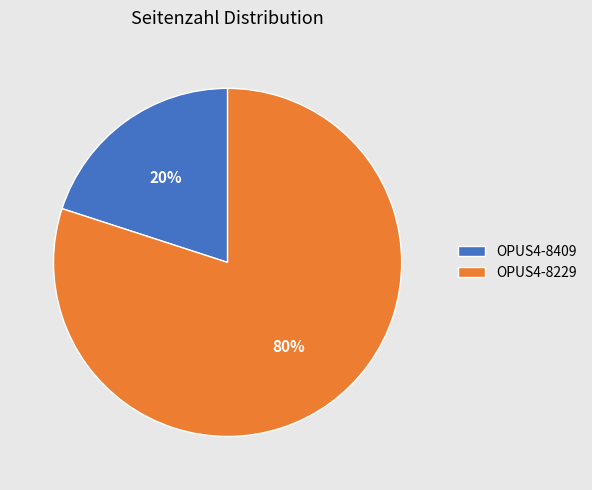

What is the ratio of the value at OPUS4-8229 to the value at OPUS4-8409?

4.0